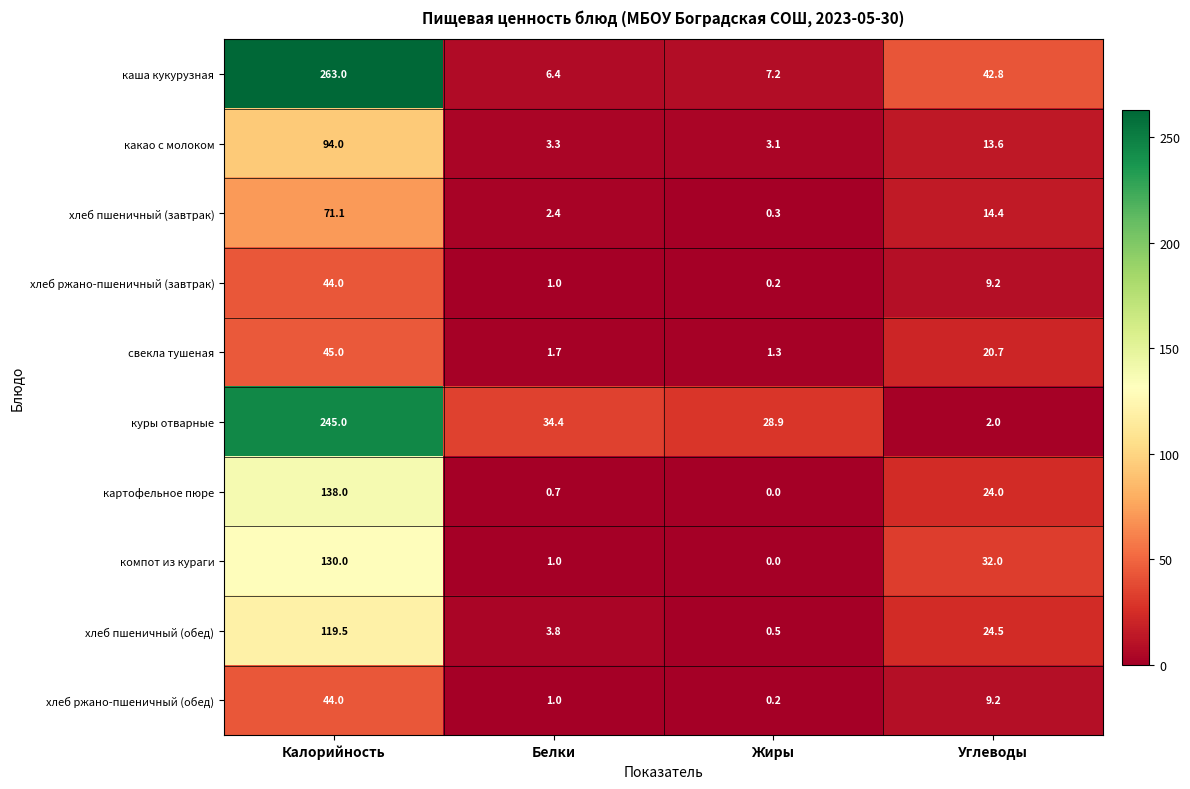

At which label is хлеб ржано-пшеничный (обед) closest to 22?

Углеводы